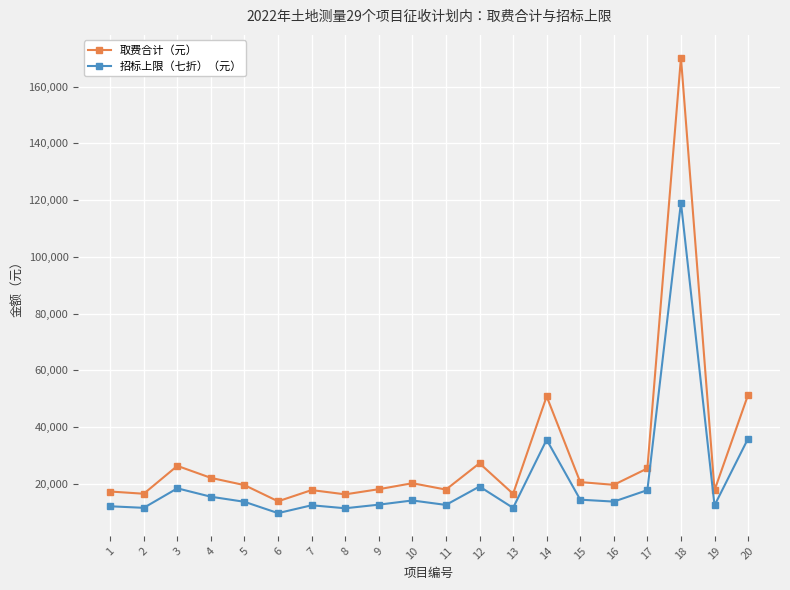

Is this an area chart (filled region under the line)?

No